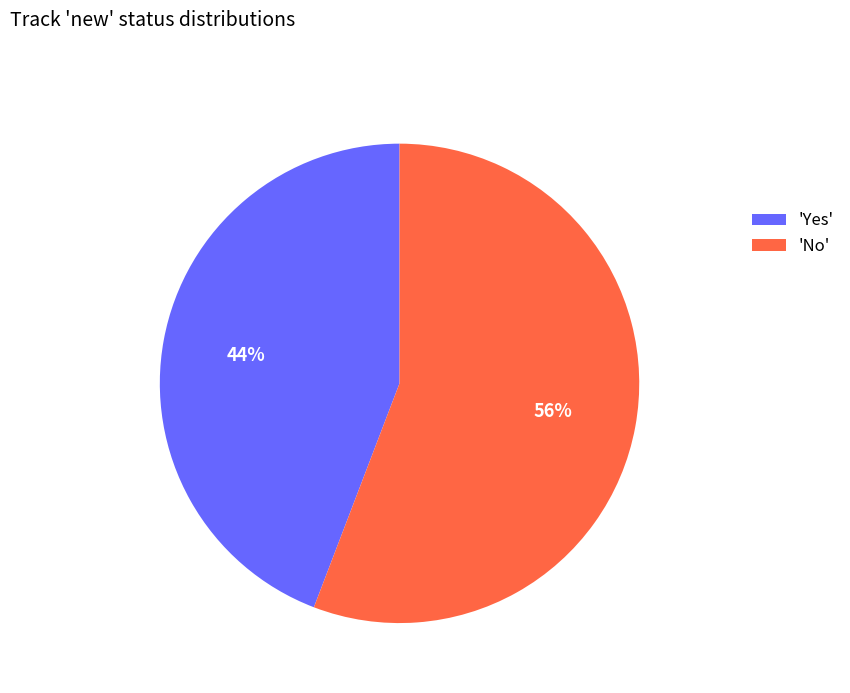

Approximately how many times larger is the value at 'Yes' compared to 'No'?

0.8